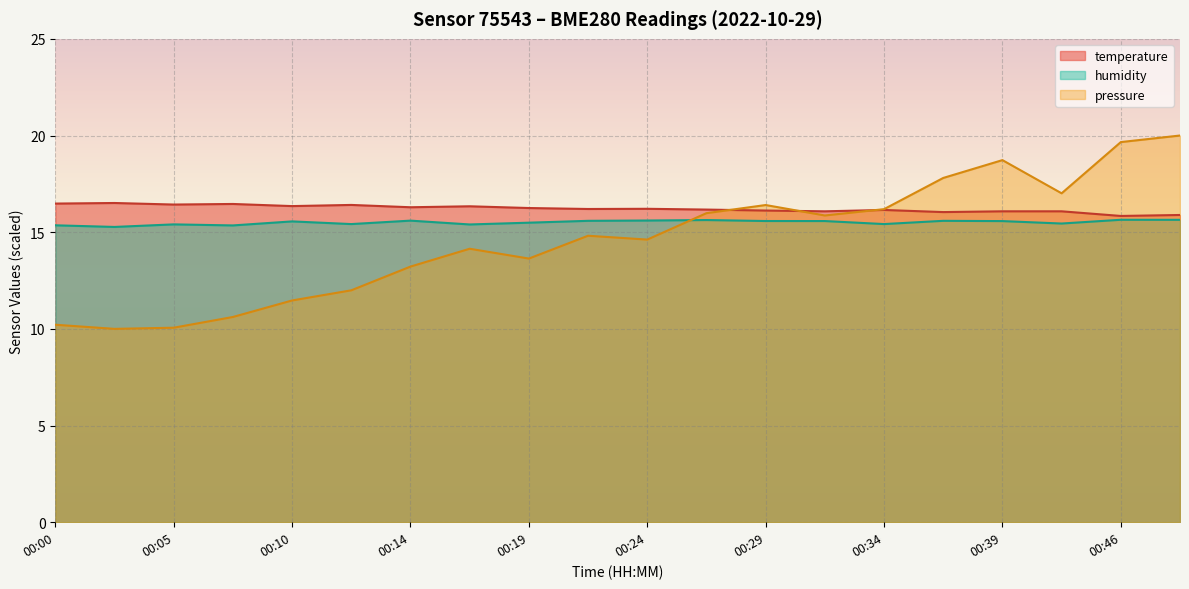

Rank the series by their maximum value, from highest to lowest.

pressure, temperature, humidity